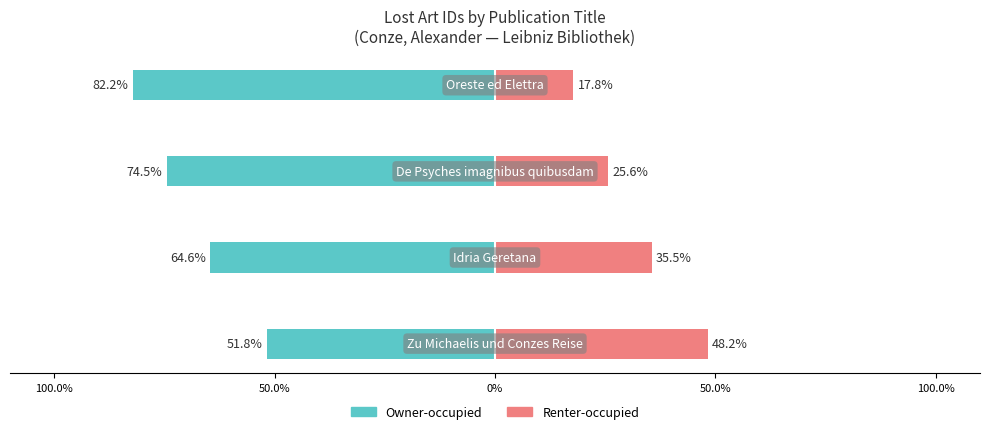

What is the difference between the highest and lowest values at 50.0%?

29.1